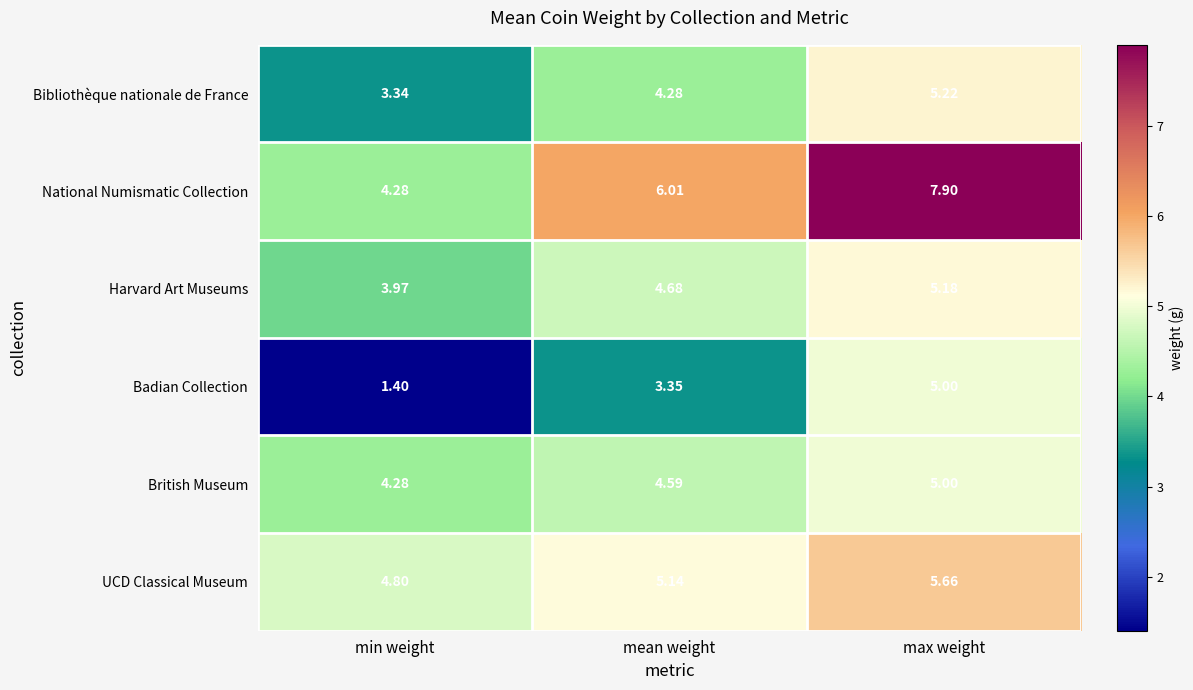

Which category has the lowest value in the Badian Collection series?

min weight